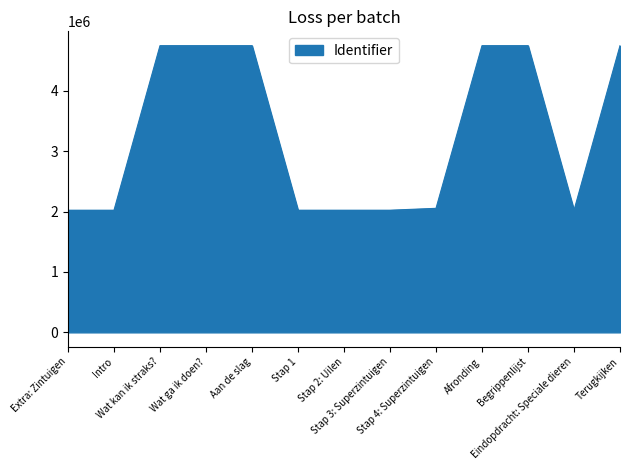

How many lines are shown in the chart?

1